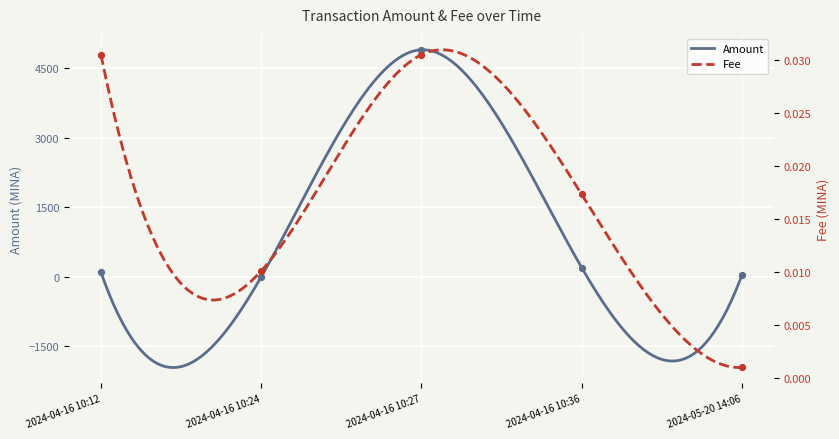

What are all the series names shown in the legend?

Amount, Fee